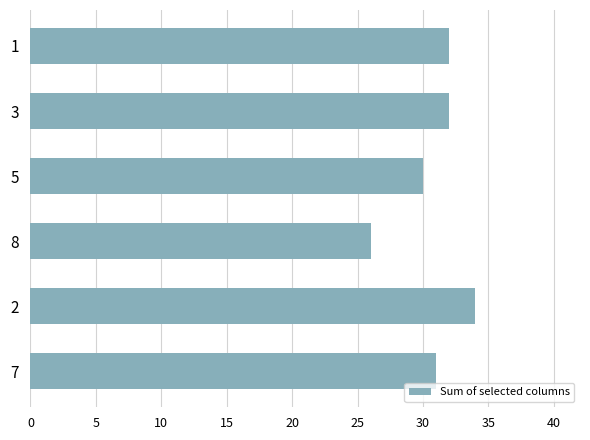

True or false: the data shows 8 at 5.

False